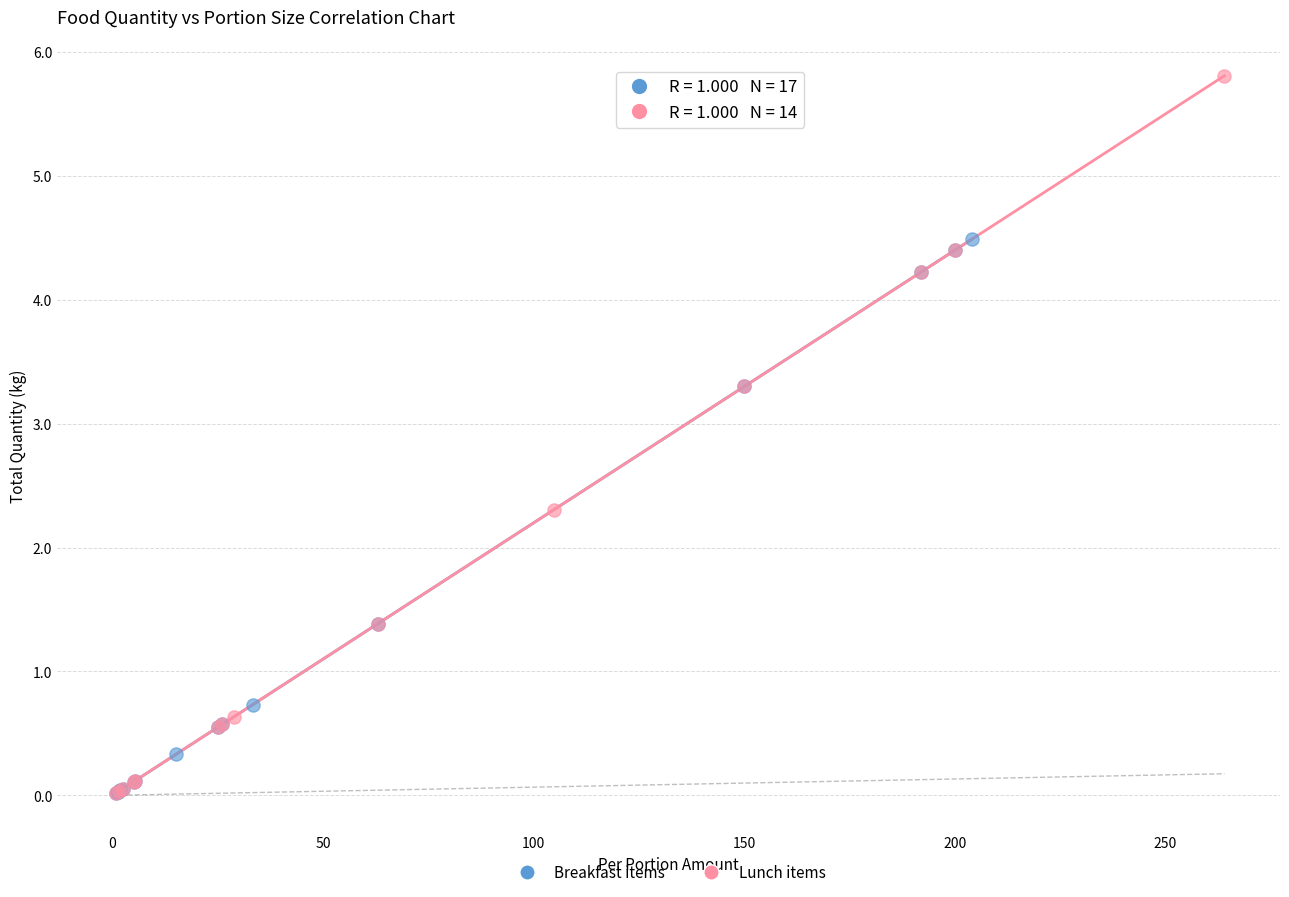

Which series has the widest spread of Y values?

Lunch items